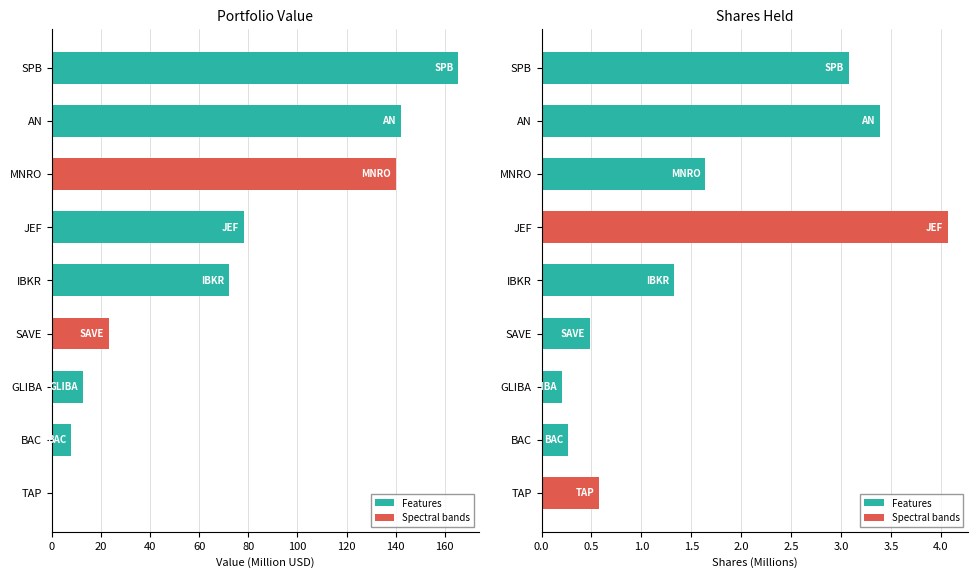

How many groups of bars are there?

9